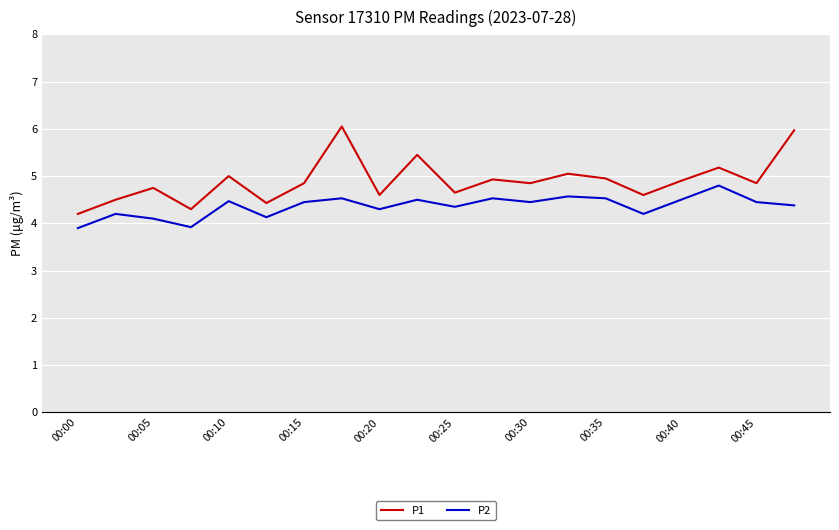

True or false: P2 and P1 cross at least once.

False